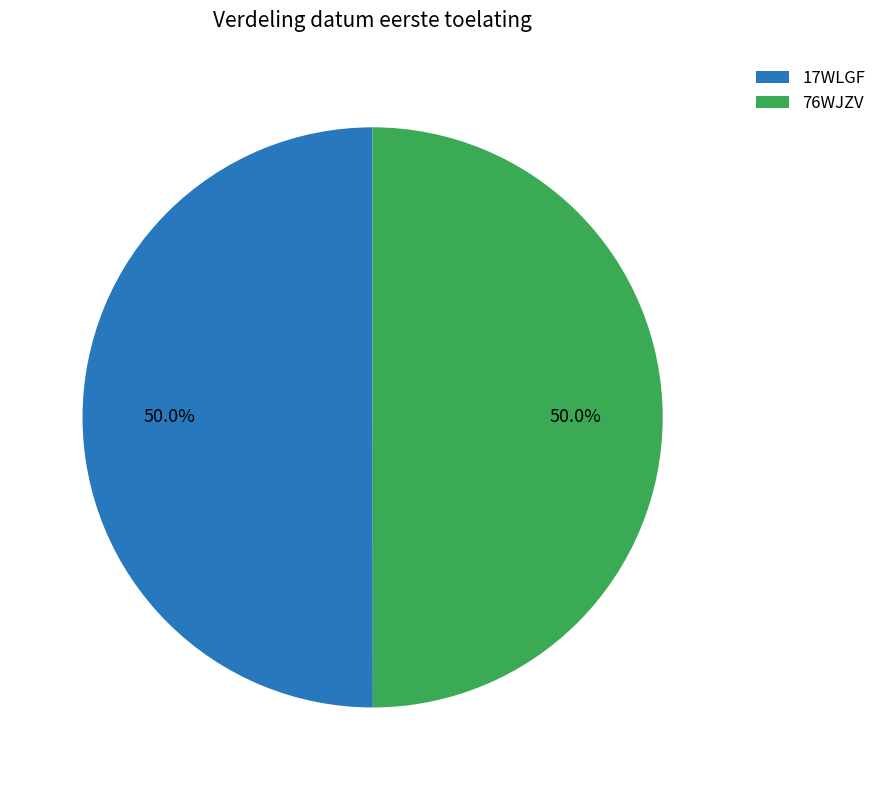

To the nearest percent, what percentage of the pie is 76WJZV?

50%